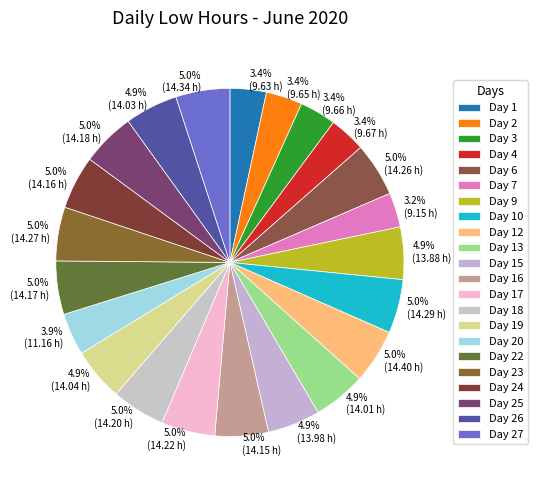

Which category has the biggest portion of the pie?

12